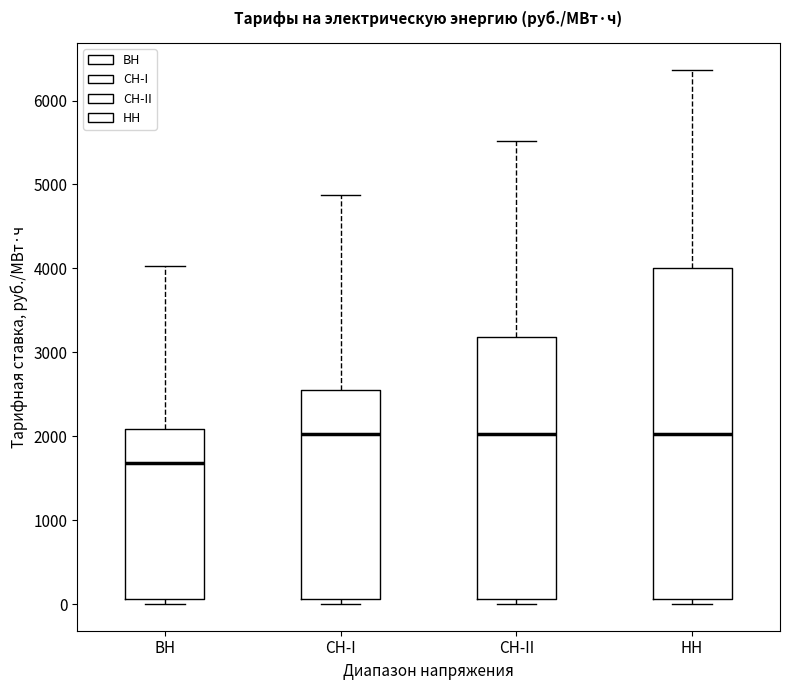

Where does the median line of the box for ВН sit on the y-axis? The values are not printed on the chart, so give them approximately, as read against the axis.

1700